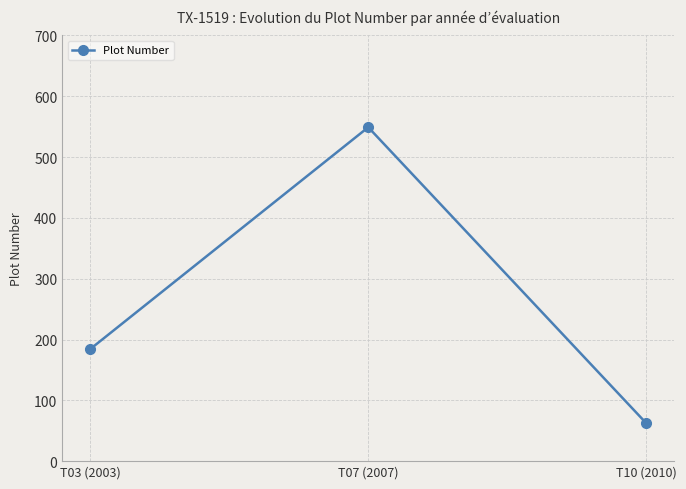

The chart shows a value of 53 at T03 (2003). True or false?

False